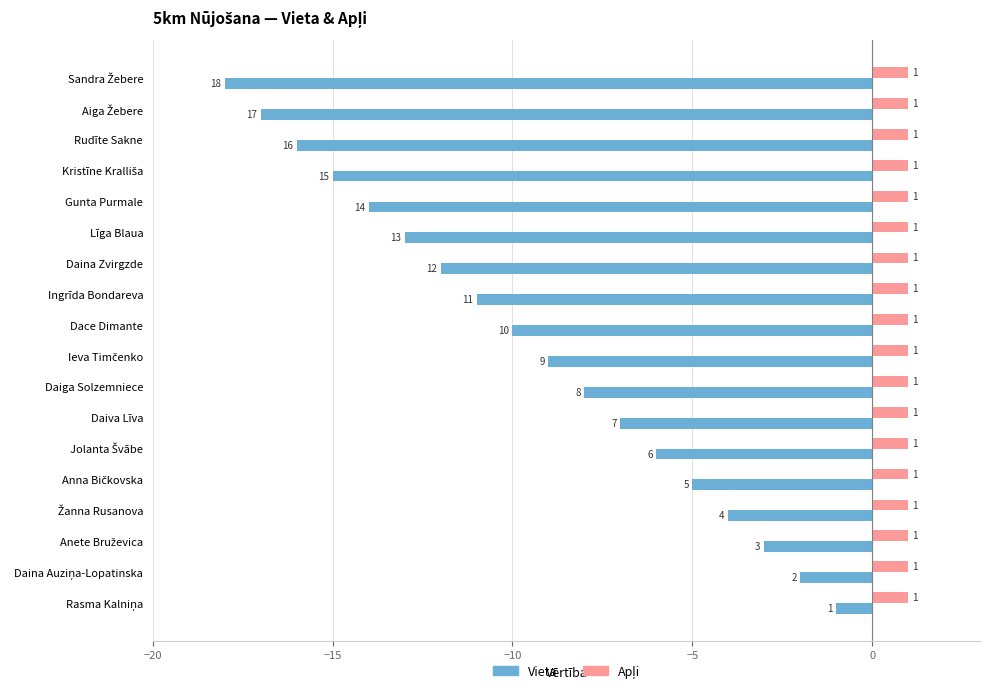

What is the sum of all Vieta values?

-171